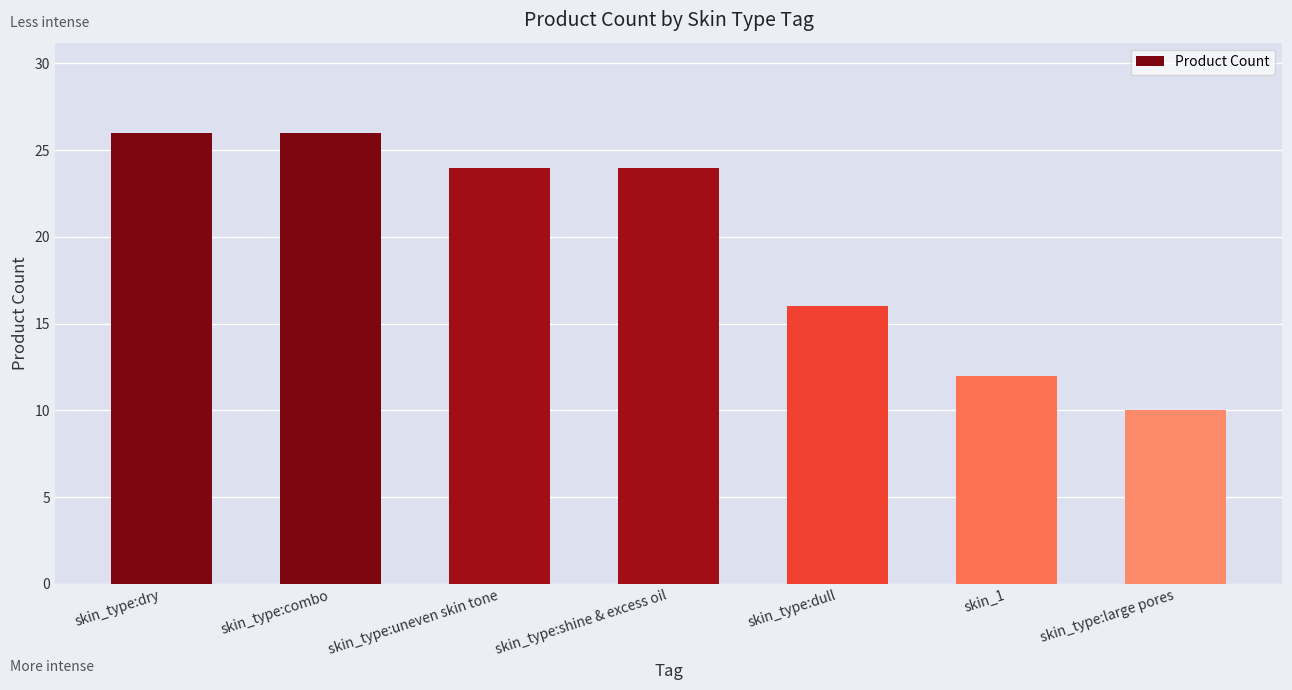

What is the label of the 7th bar from the right?

skin_type:dry